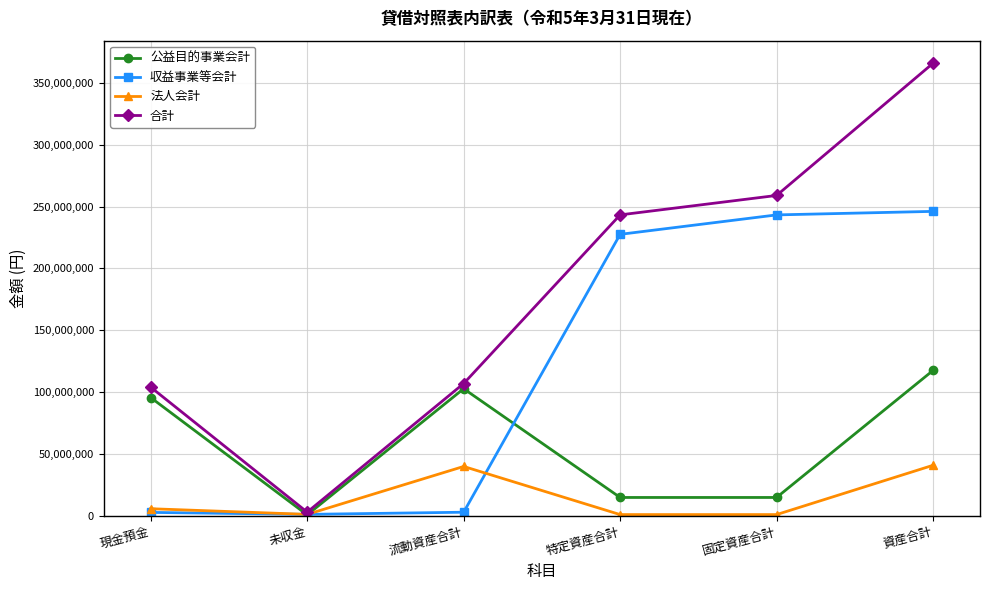

What is the total value across all series at 特定資産合計?

486629400